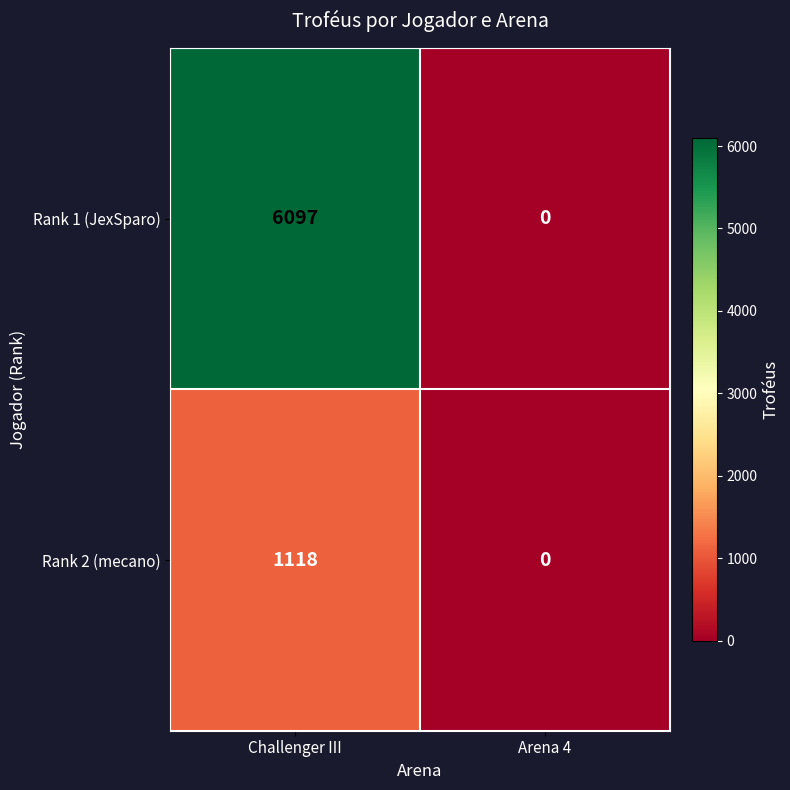

Is it true that Rank 1 (JexSparo) equals 8390 at Challenger III?

False